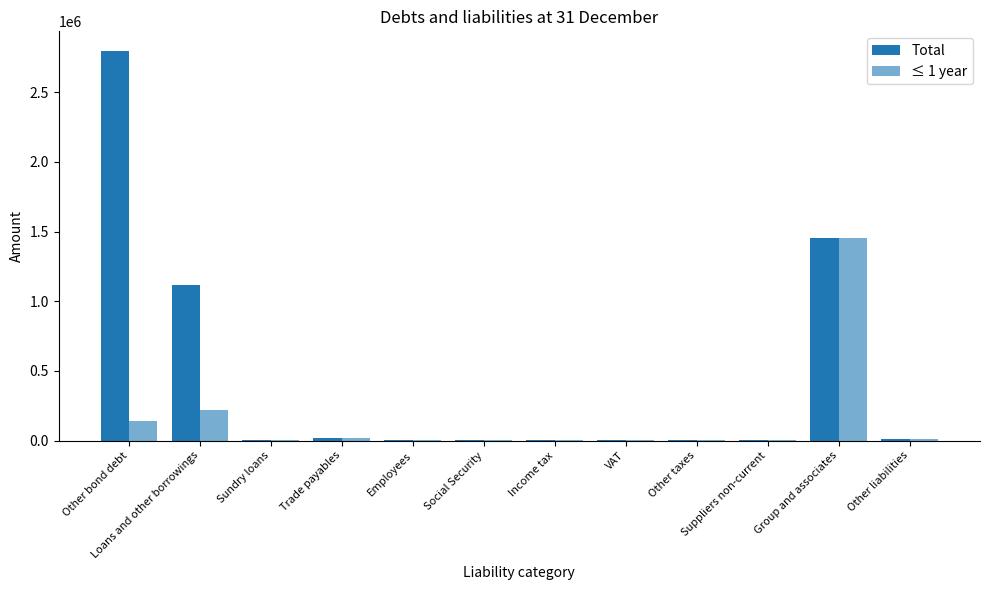

What position from the left is Trade payables?

4